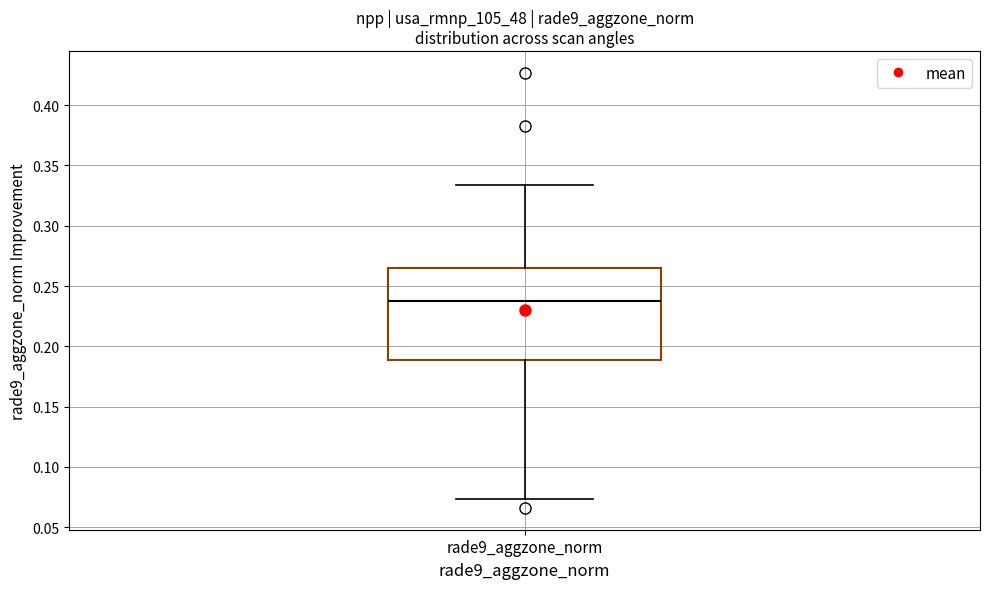

Transcribe this box plot: give where the median line is, the range the box spans, and where the two whiskers end, as read against the y-axis. The values are not printed on the chart, so give them approximately, as read against the axis.

median 0.240, box 0.190 to 0.265, whiskers 0.075 to 0.335